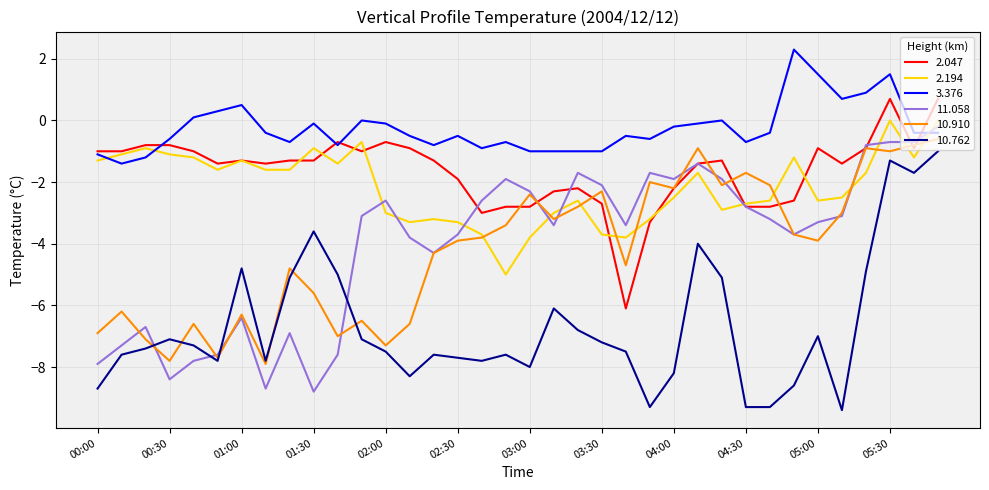

What is the lowest value of the 10.762 series?

-9.4